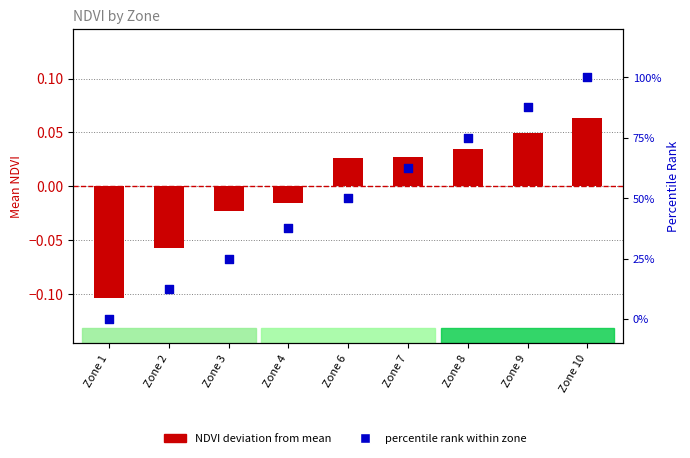

At which category is the sum across all series the highest?

Zone 10